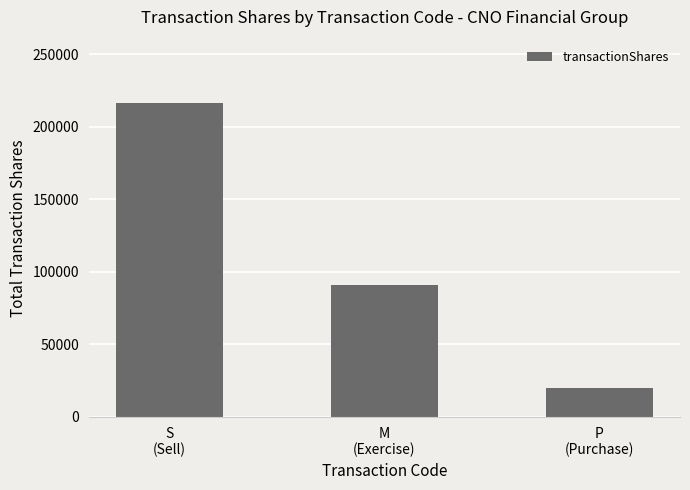

Reading left to right, list all the values displayed in this chart.

S
(Sell)=216684	M
(Exercise)=90600	P
(Purchase)=20000